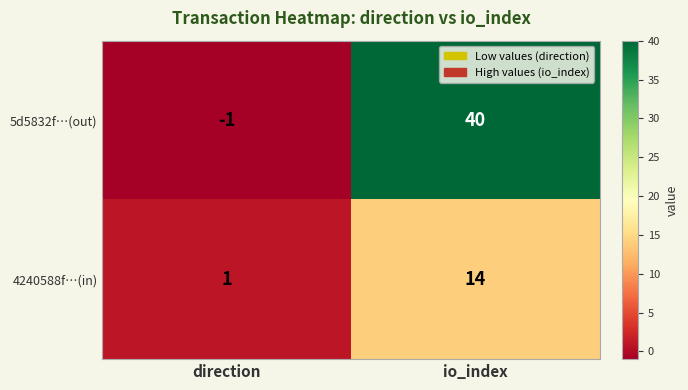

Is it true that 5d5832f…(out) equals 14 at io_index?

False